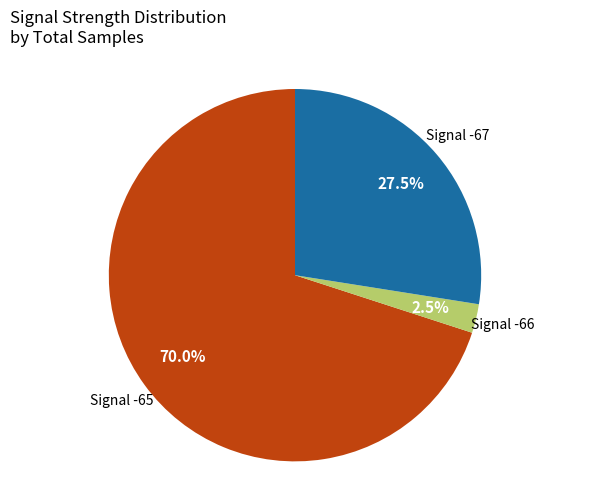

Does any single category account for the majority?

Yes